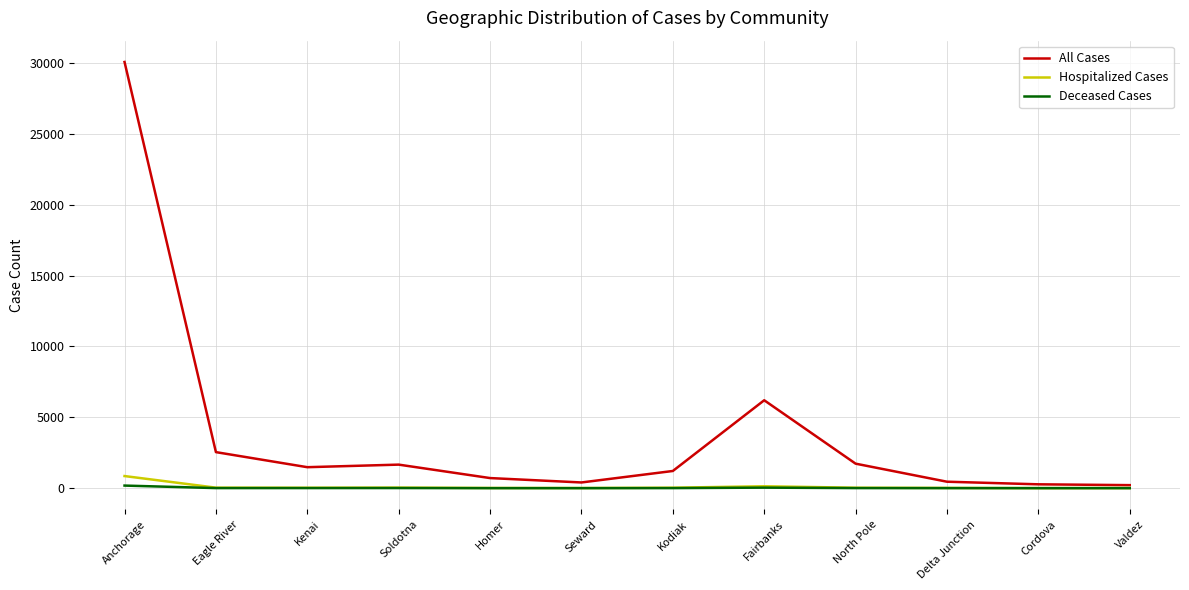

The value of All Cases at Kenai is 1481. True or false?

True